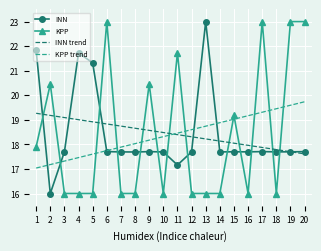

Which series changed the most between 2 and 7?

KPP